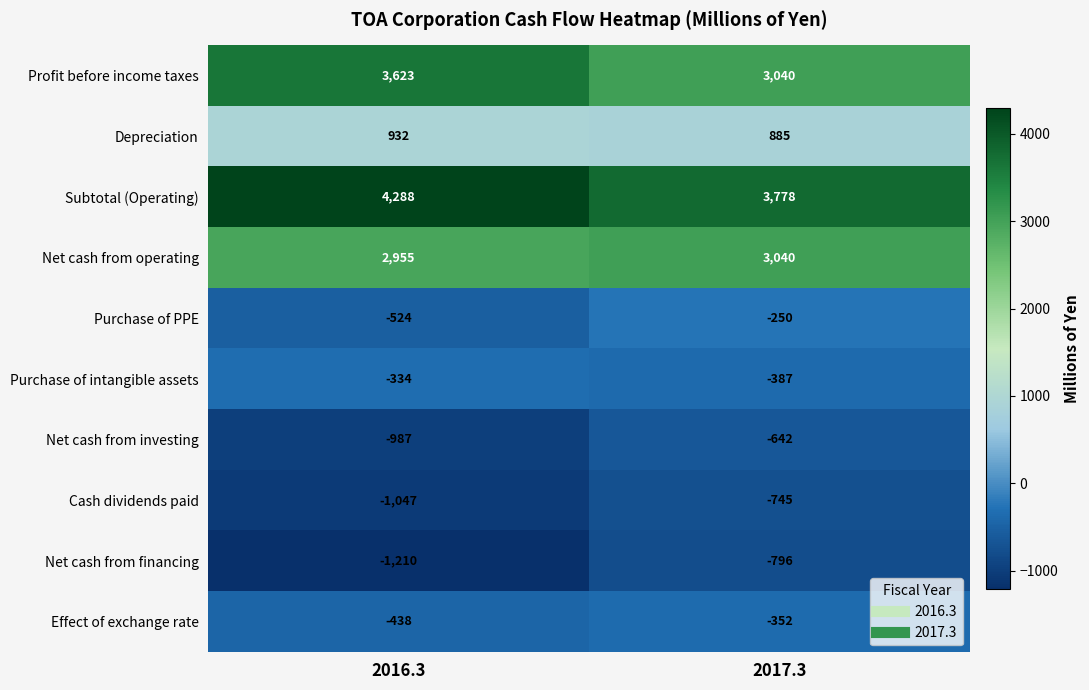

Is it true that Depreciation equals 885 at 2017.3?

True